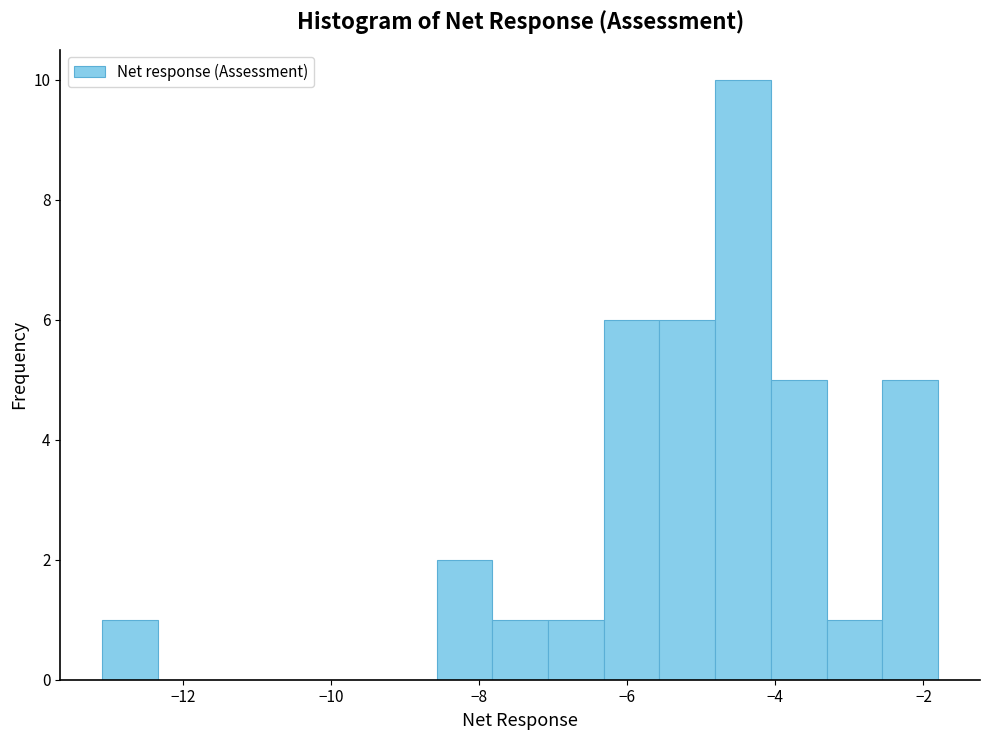

Read against the x-axis, roughly where is the centre of the tallest bar?

-4.4